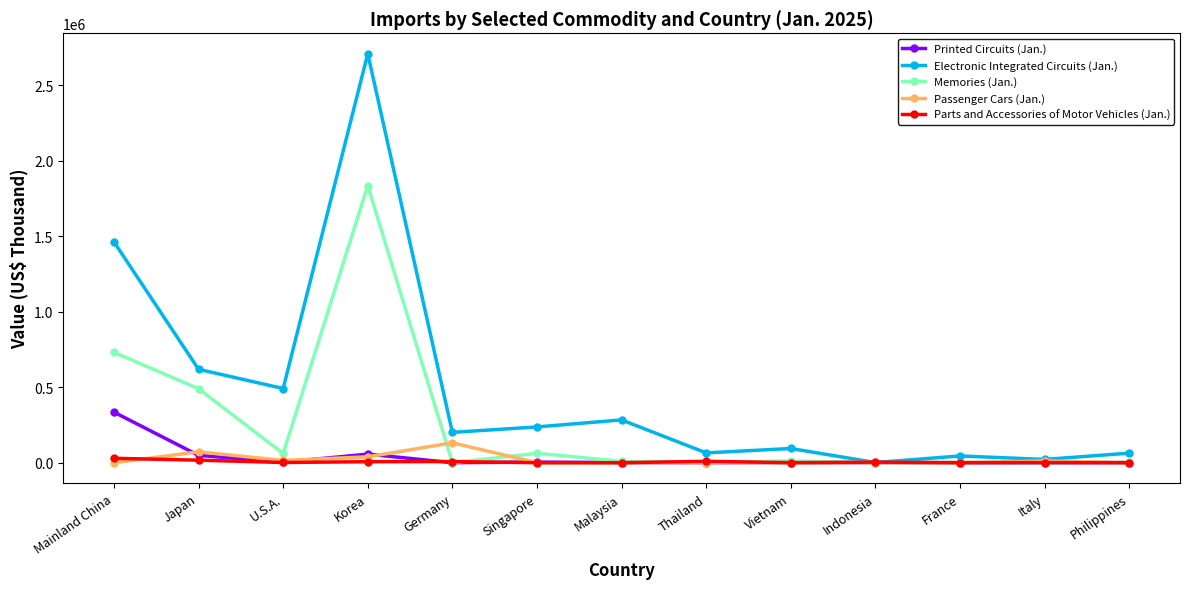

The value of Parts and Accessories of Motor Vehicles (Jan.) at Vietnam is 204. True or false?

True